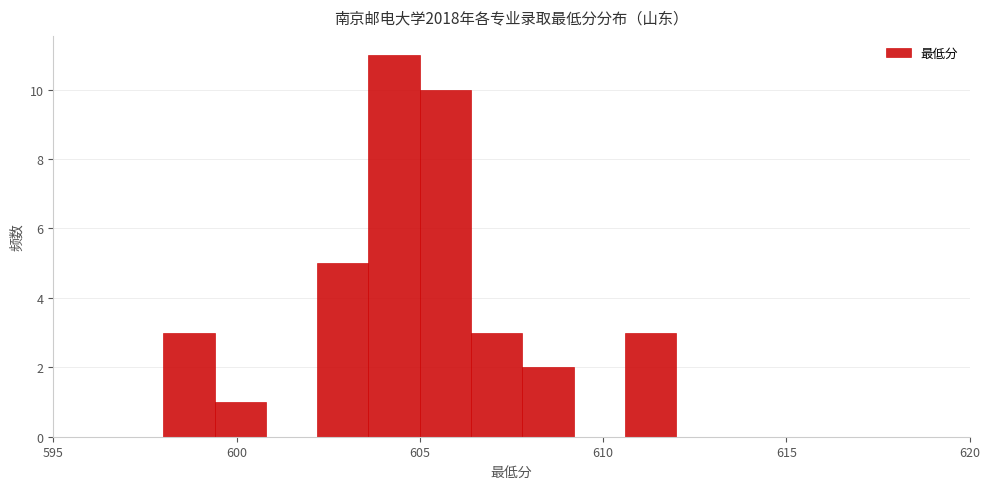

Around what value on the x-axis is the tallest bar? Give the approximate position of its centre, as read against the axis.

604.5